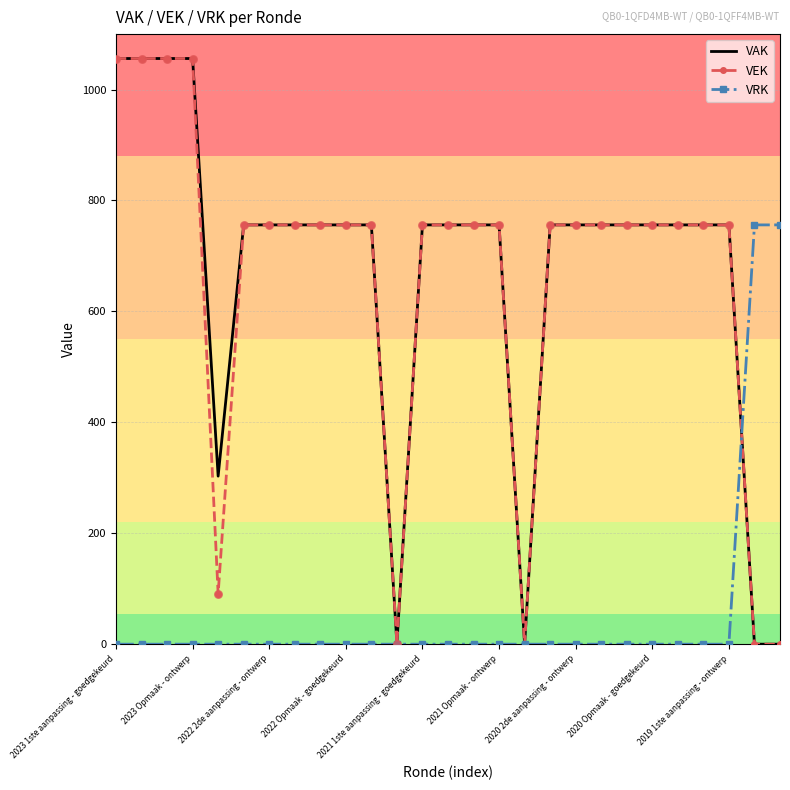

What is the greatest value displayed?

1056